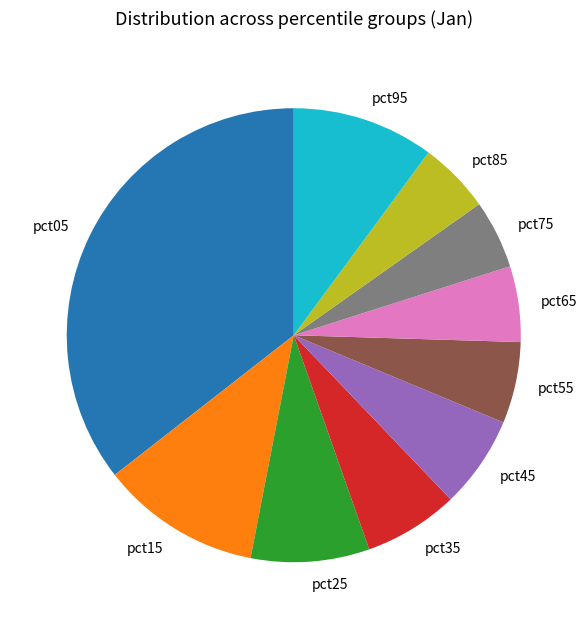

Which category has the biggest portion of the pie?

pct05